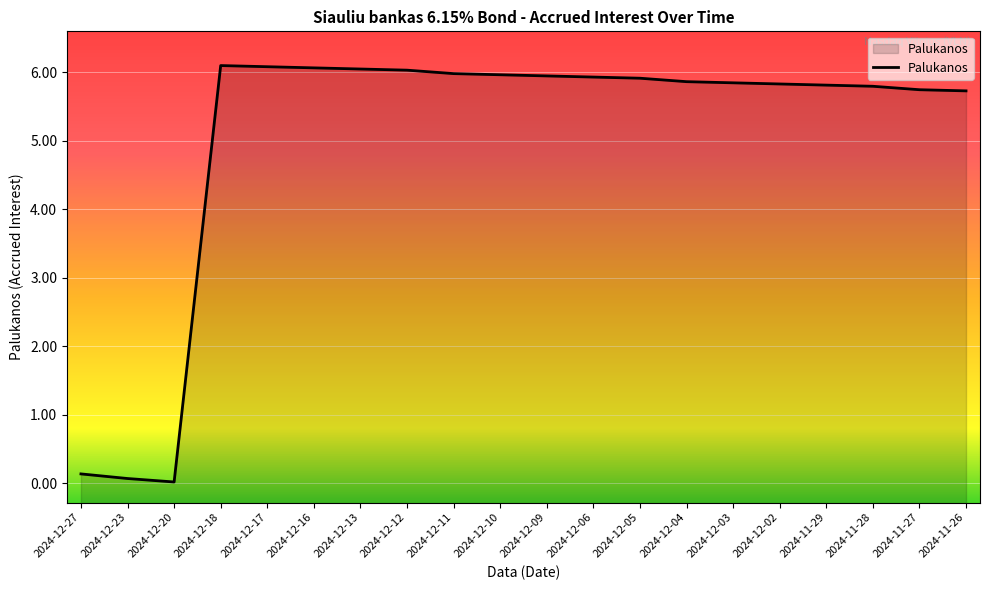

Where does the data first go above 5?

2024-12-18